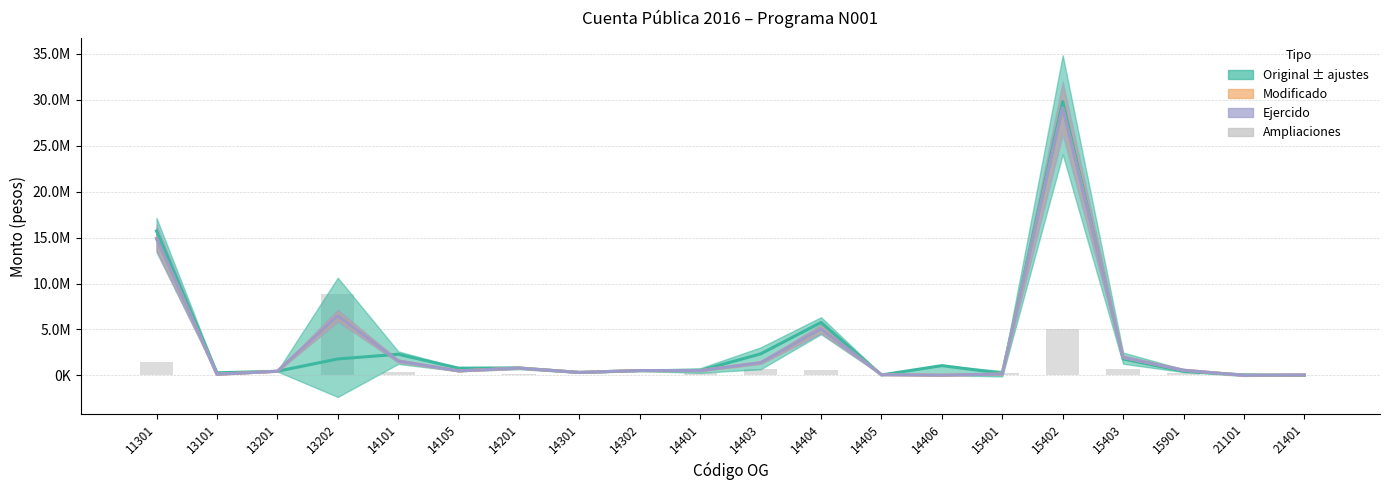

Read the Ejercido value at 14301.

316673.4